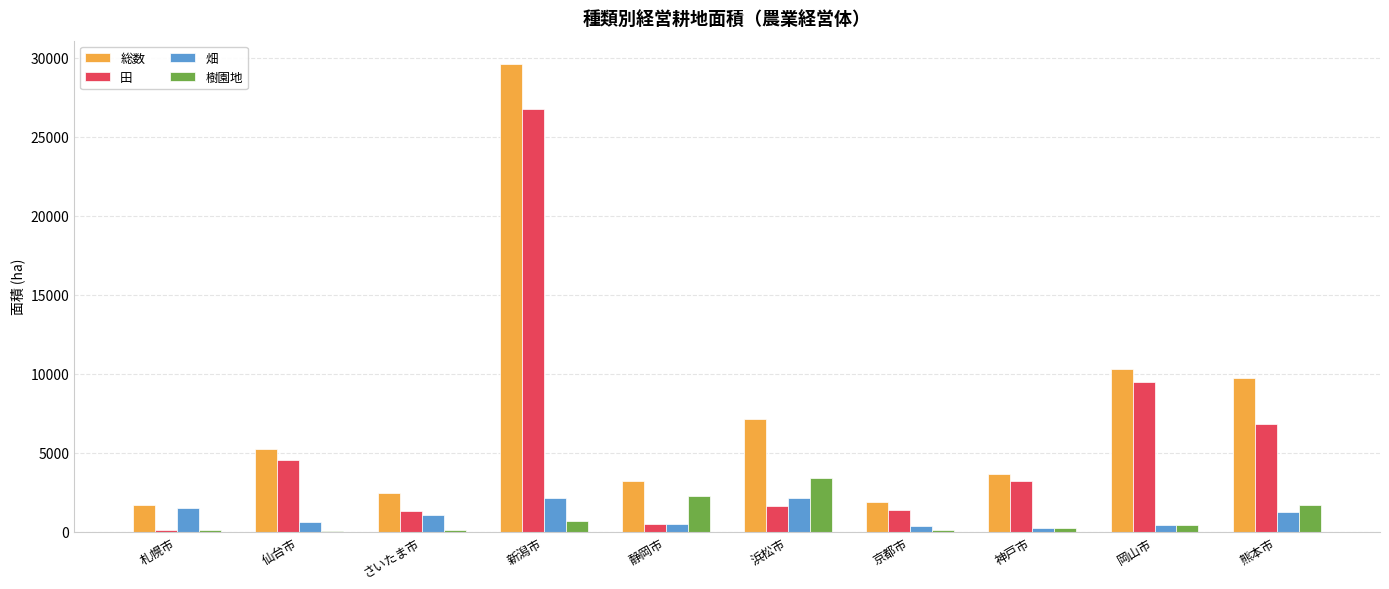

What is the sum of all 総数 values?

74754